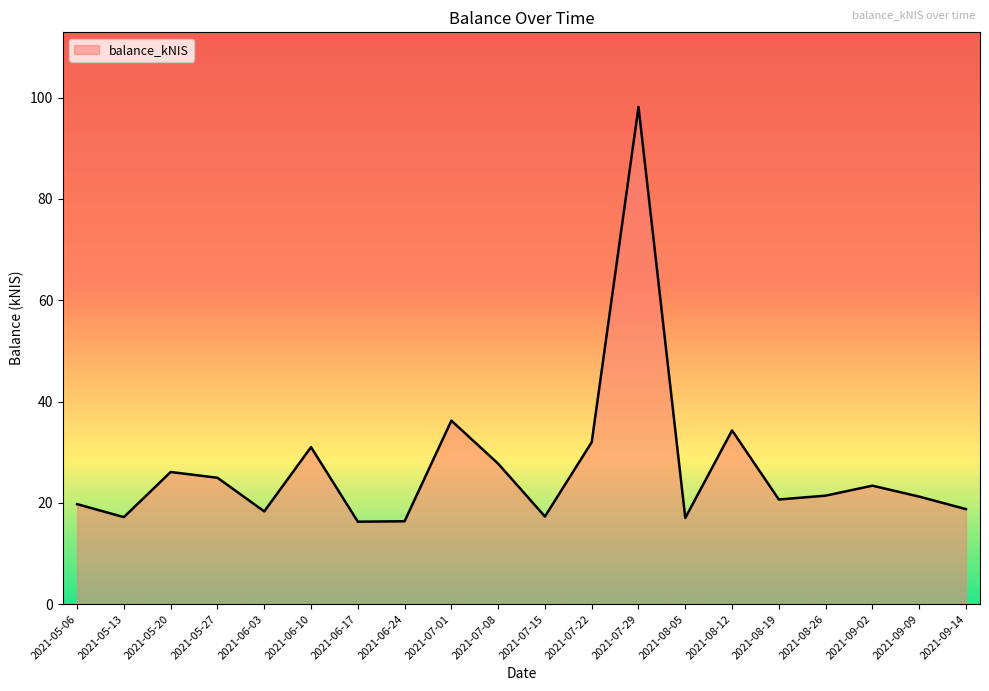

At which category does the data reach its first local valley?

2021-05-13